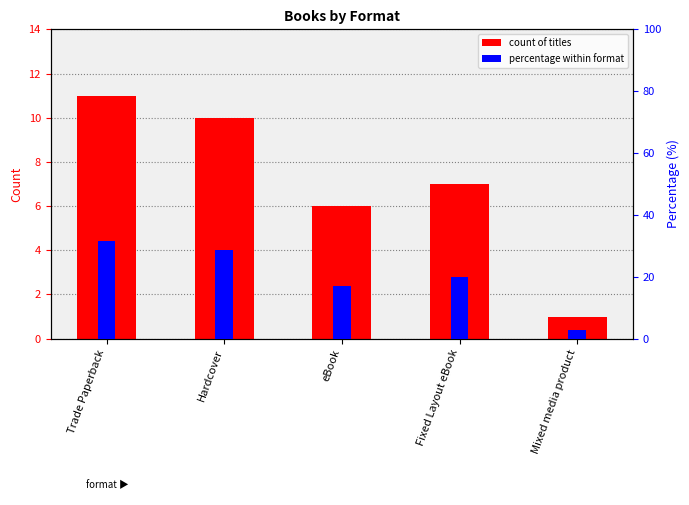

What is the difference between the percentage within format values at Fixed Layout eBook and Hardcover?

8.6